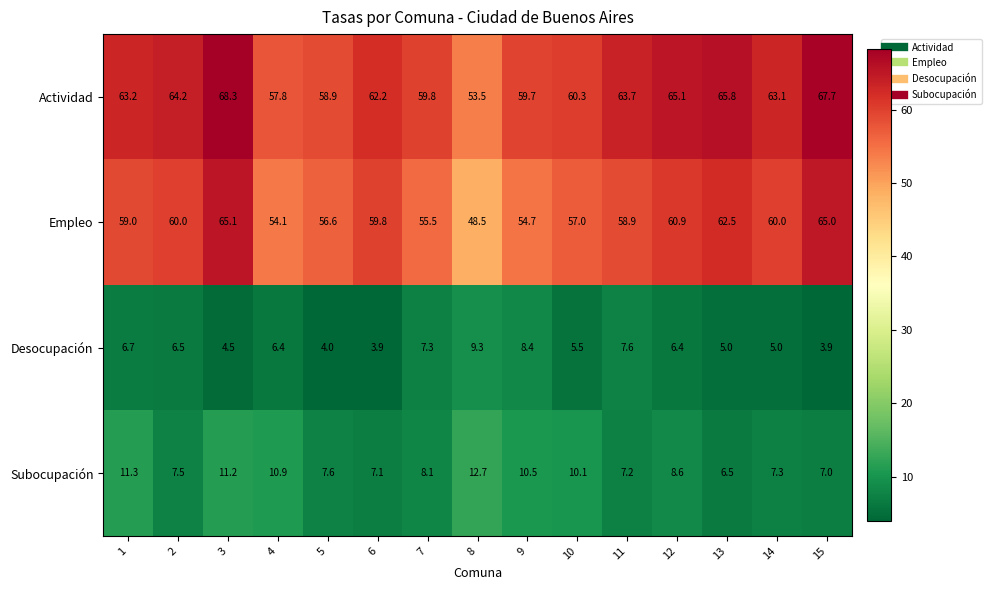

List the series in order of their peak value, lowest first.

Desocupación, Subocupación, Empleo, Actividad